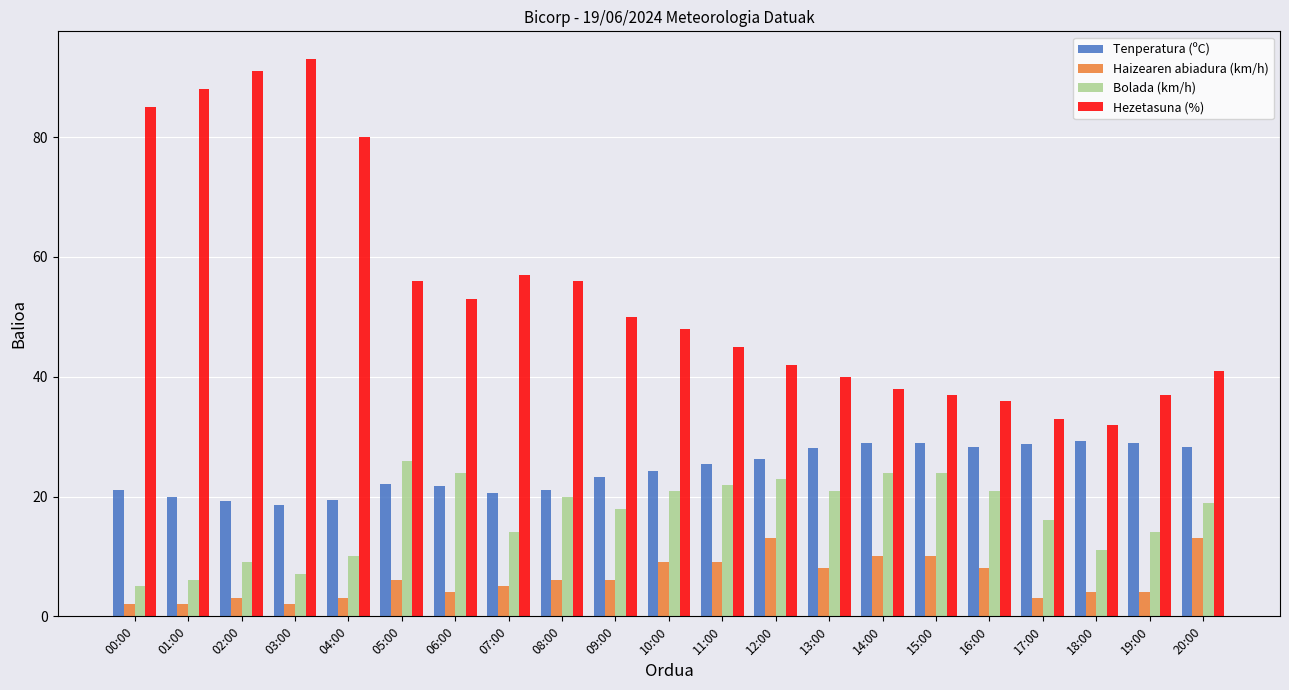

At how many categories does at least one series exceed 60?

5